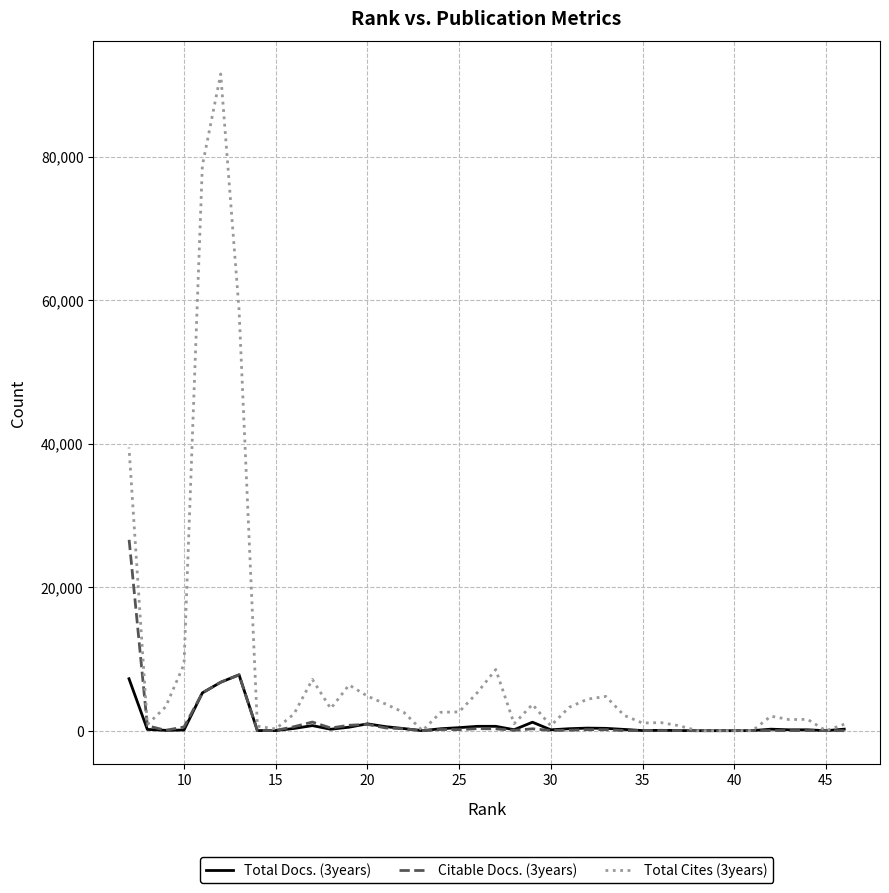

What is the difference between the maximum and minimum values in the Total Docs. (3years) series?

7784